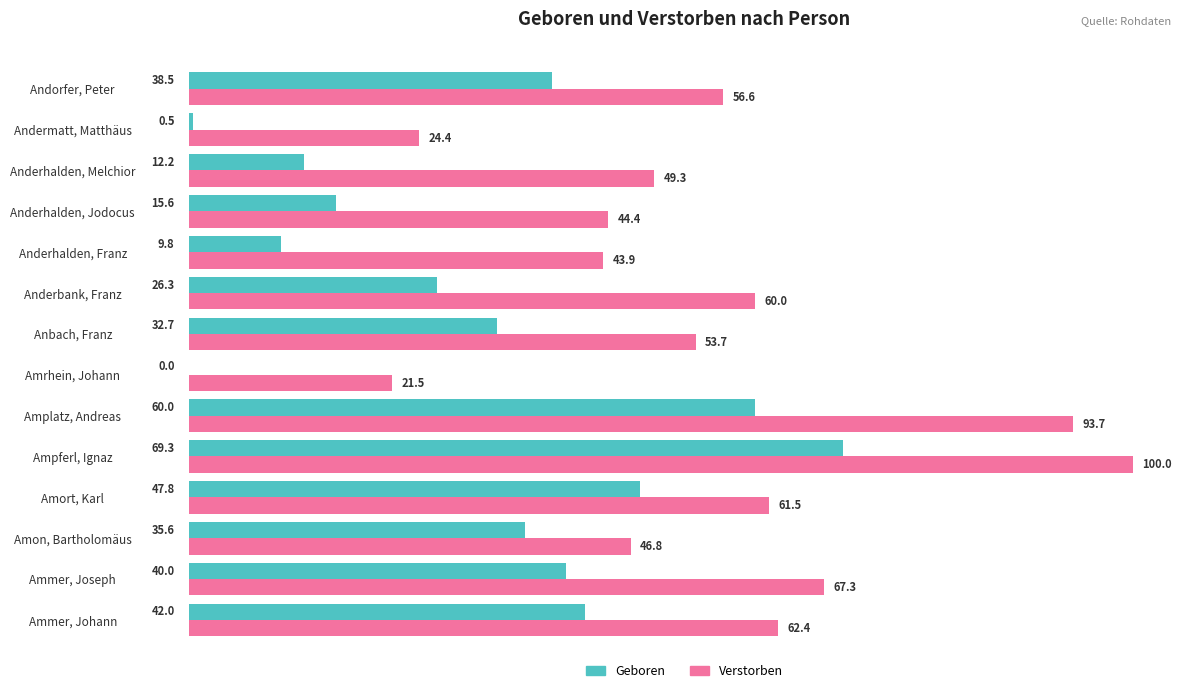

Between Ammer, Johann and Amort, Karl, which series saw the biggest shift?

Geboren